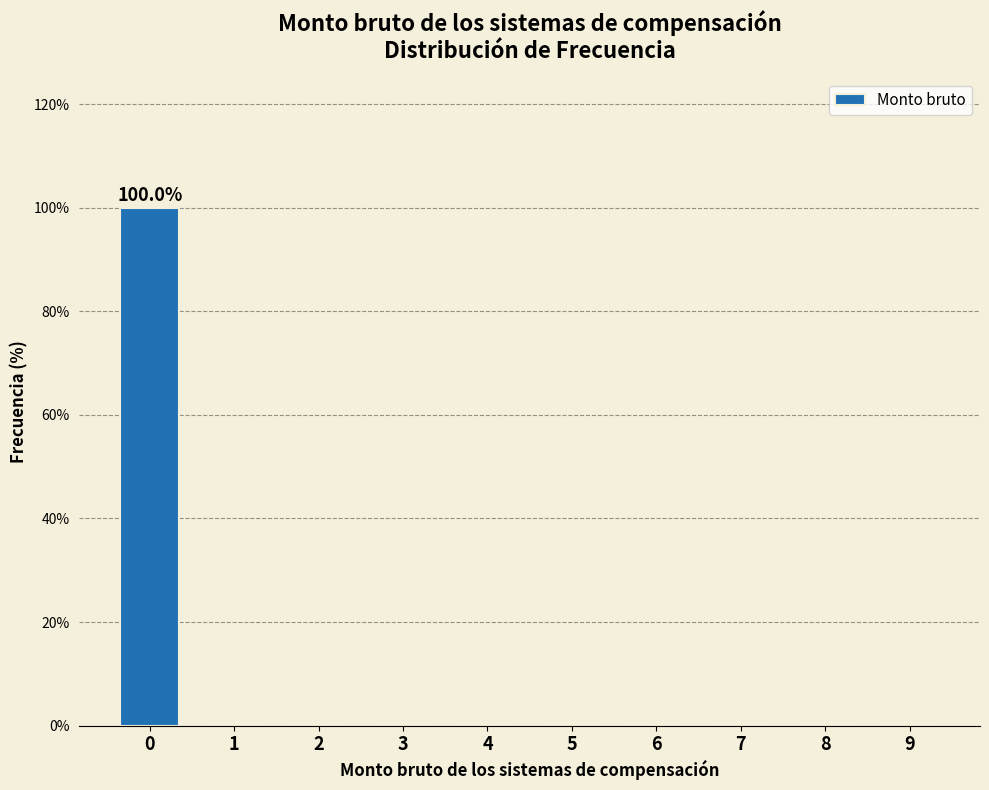

Reading right to left, list all the values displayed in this chart.

9=0	8=0	7=0	6=0	5=0	4=0	3=0	2=0	1=0	0=100